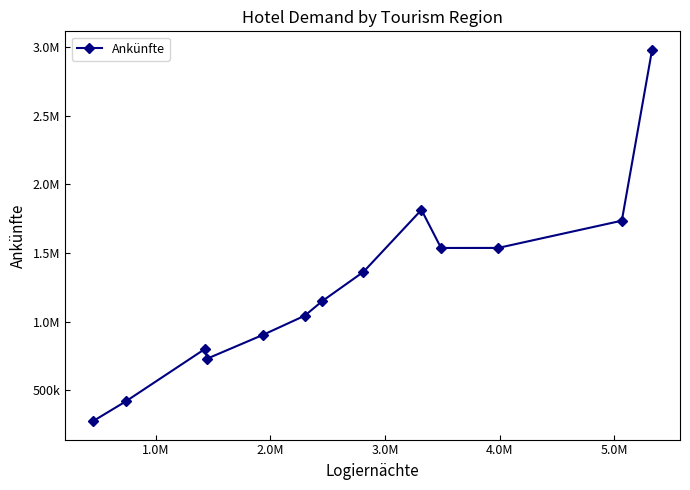

Reading left to right, extract all data points from this chart.

276349	419015	800191	731488	904915	1043703	1151366	1363247	1815121	1537517	1537724	1736268	2980863